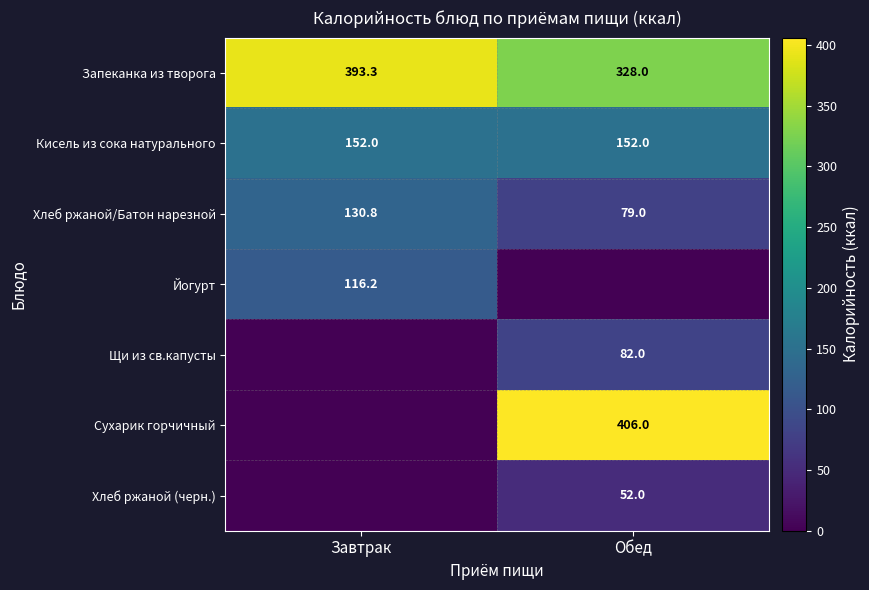

Is the value of Запеканка из творога at Обед greater than the value of Хлеб ржаной/Батон нарезной at Завтрак?

Yes